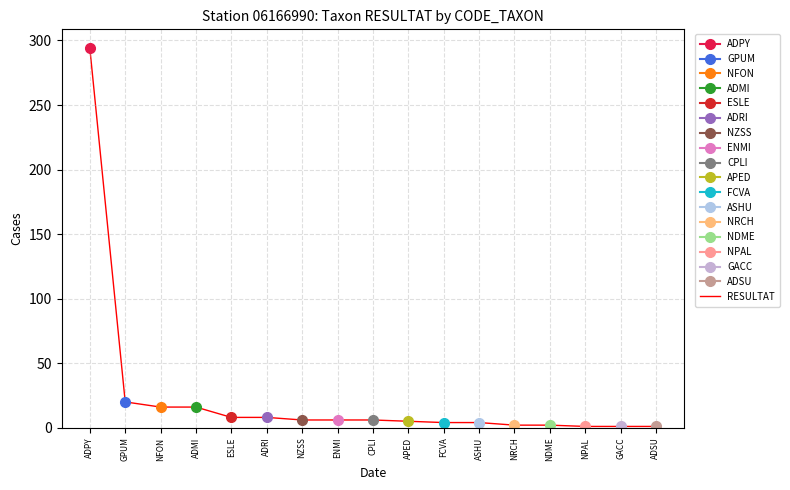

What is the difference between the second highest and minimum values?

19